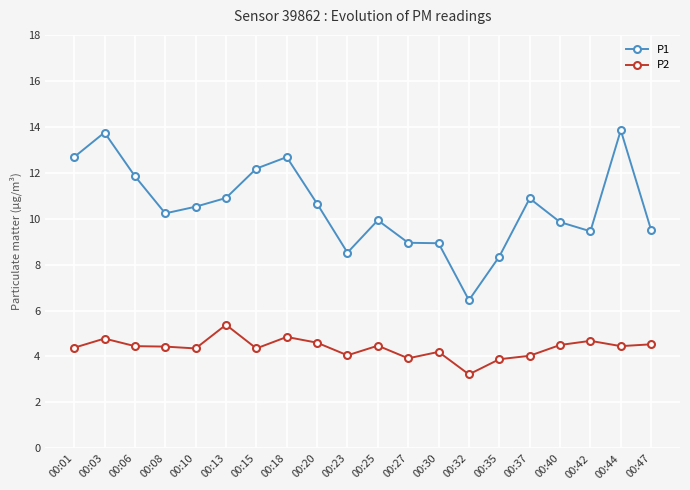

Which series has the largest total across all categories?

P1